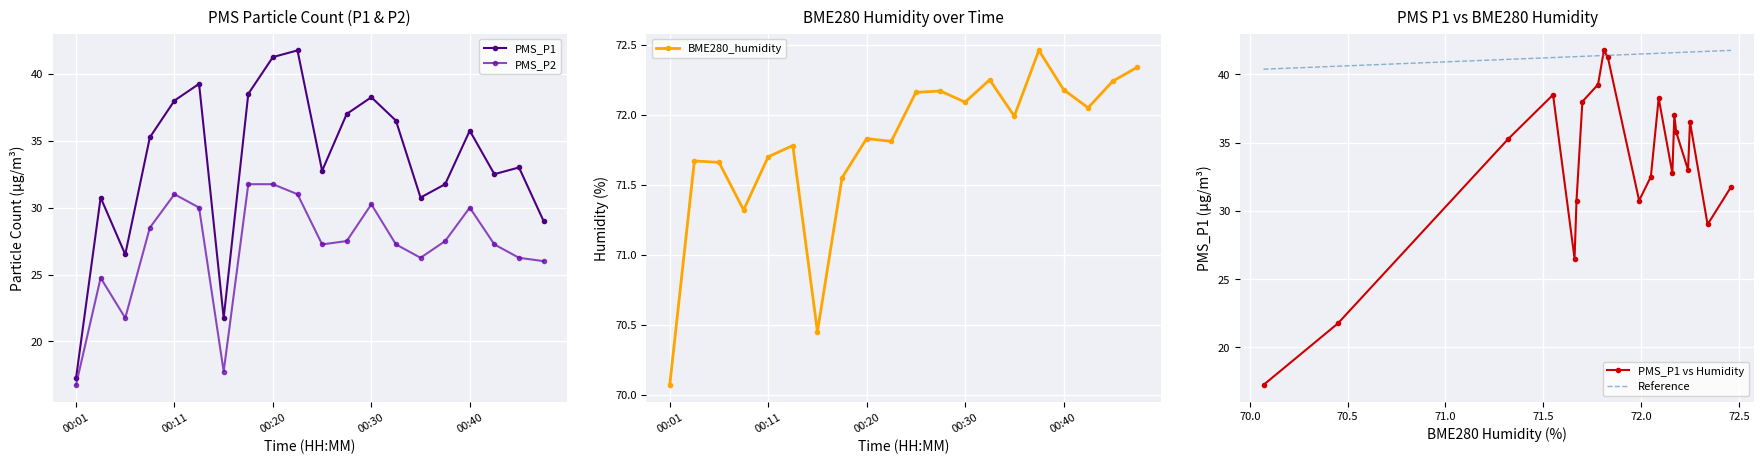

At which category does PMS_P2 reach its first local valley?

00:06